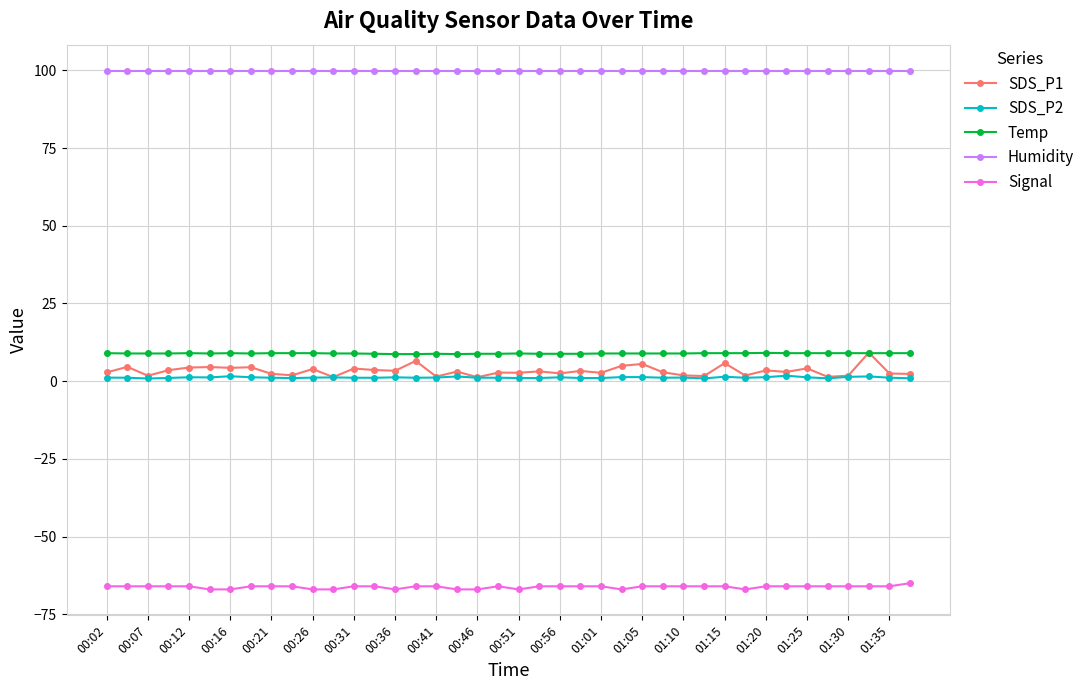

What is the value of the Temp point at the 12th from the left?

8.9